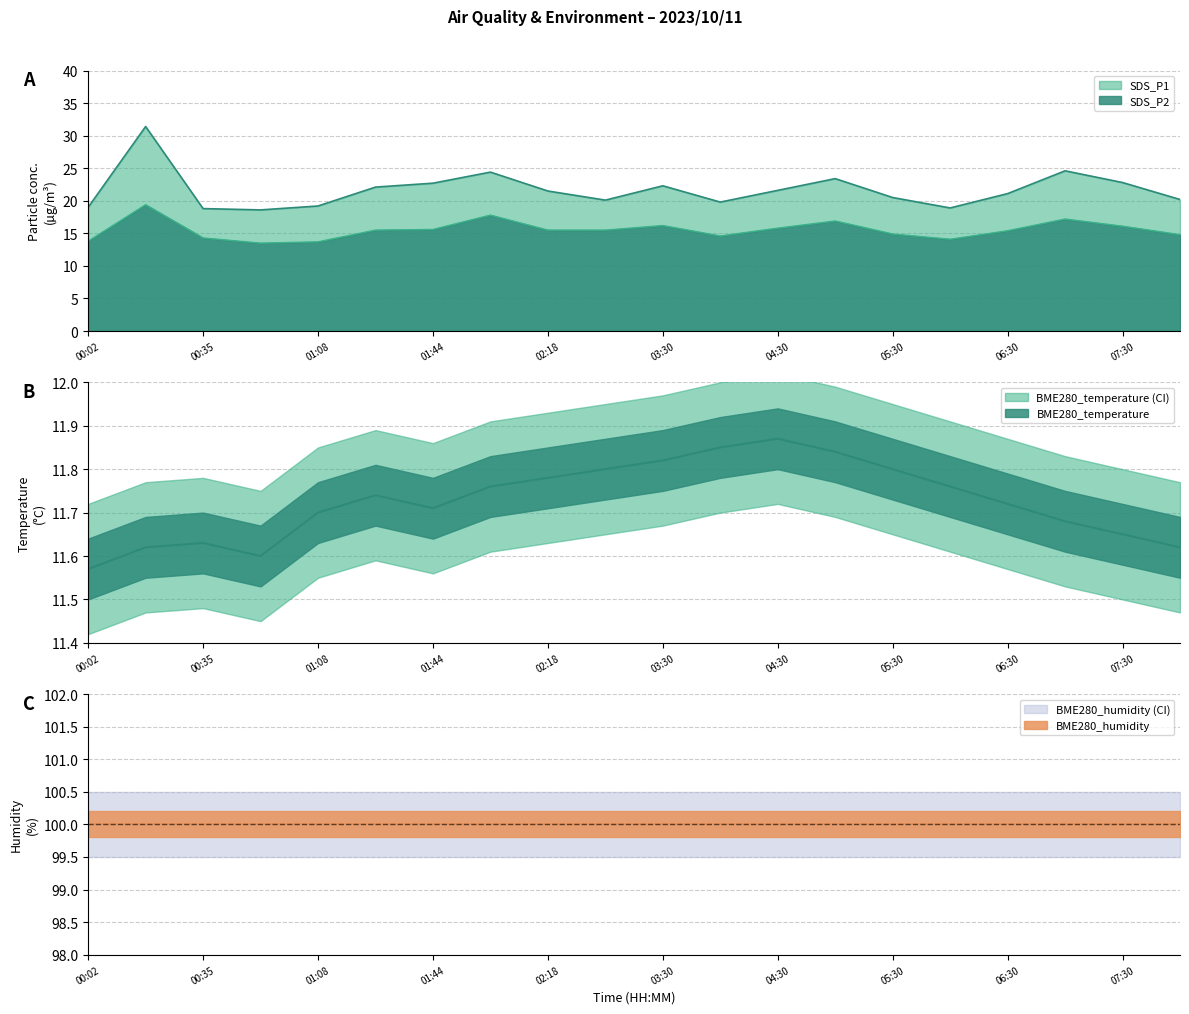

Which series has the widest spread of values?

SDS_P1